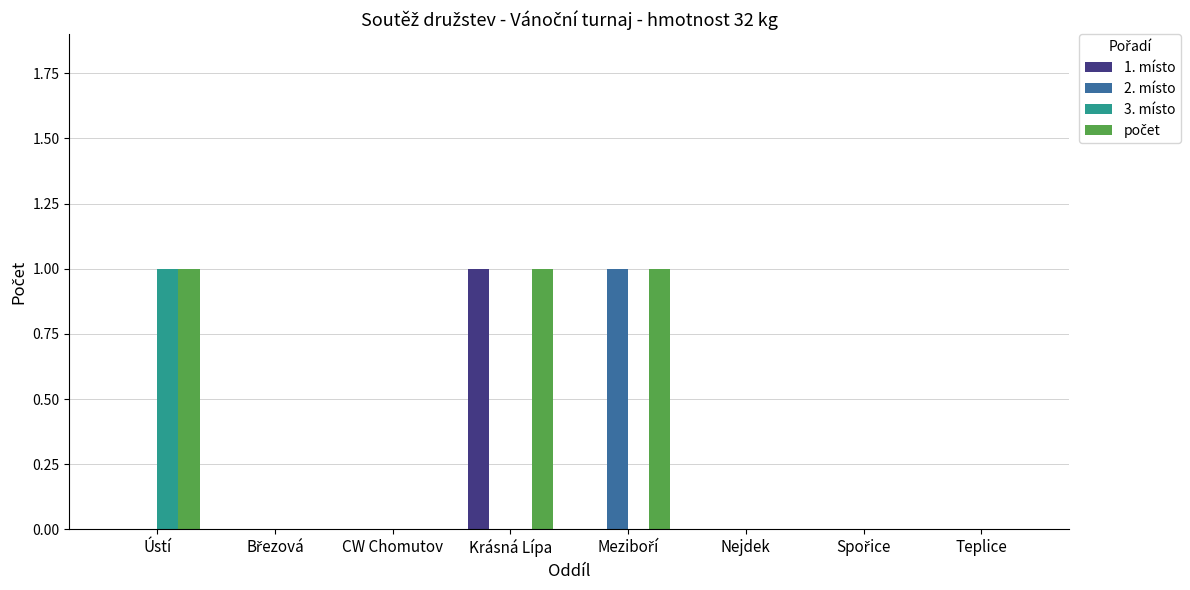

The 1. místo series shows 0 at CW Chomutov. True or false?

True